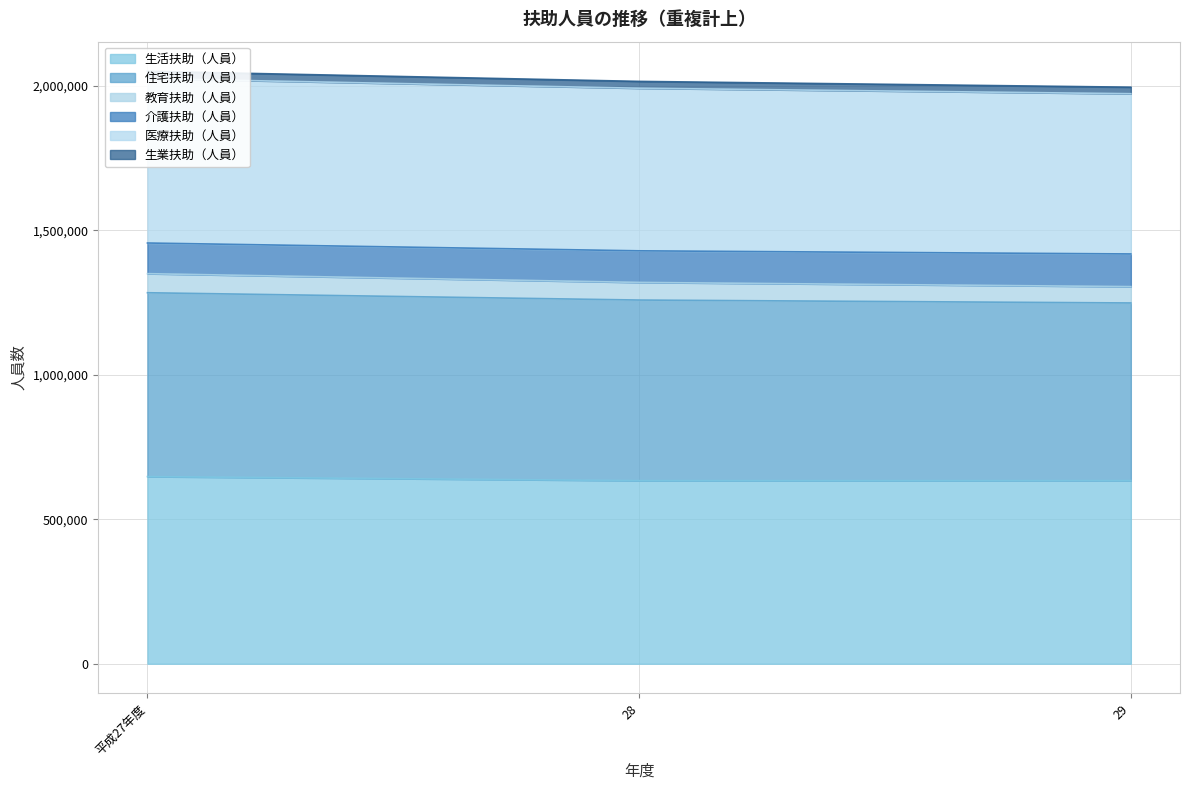

Where is 教育扶助（人員） nearest to the value 1998883?

28